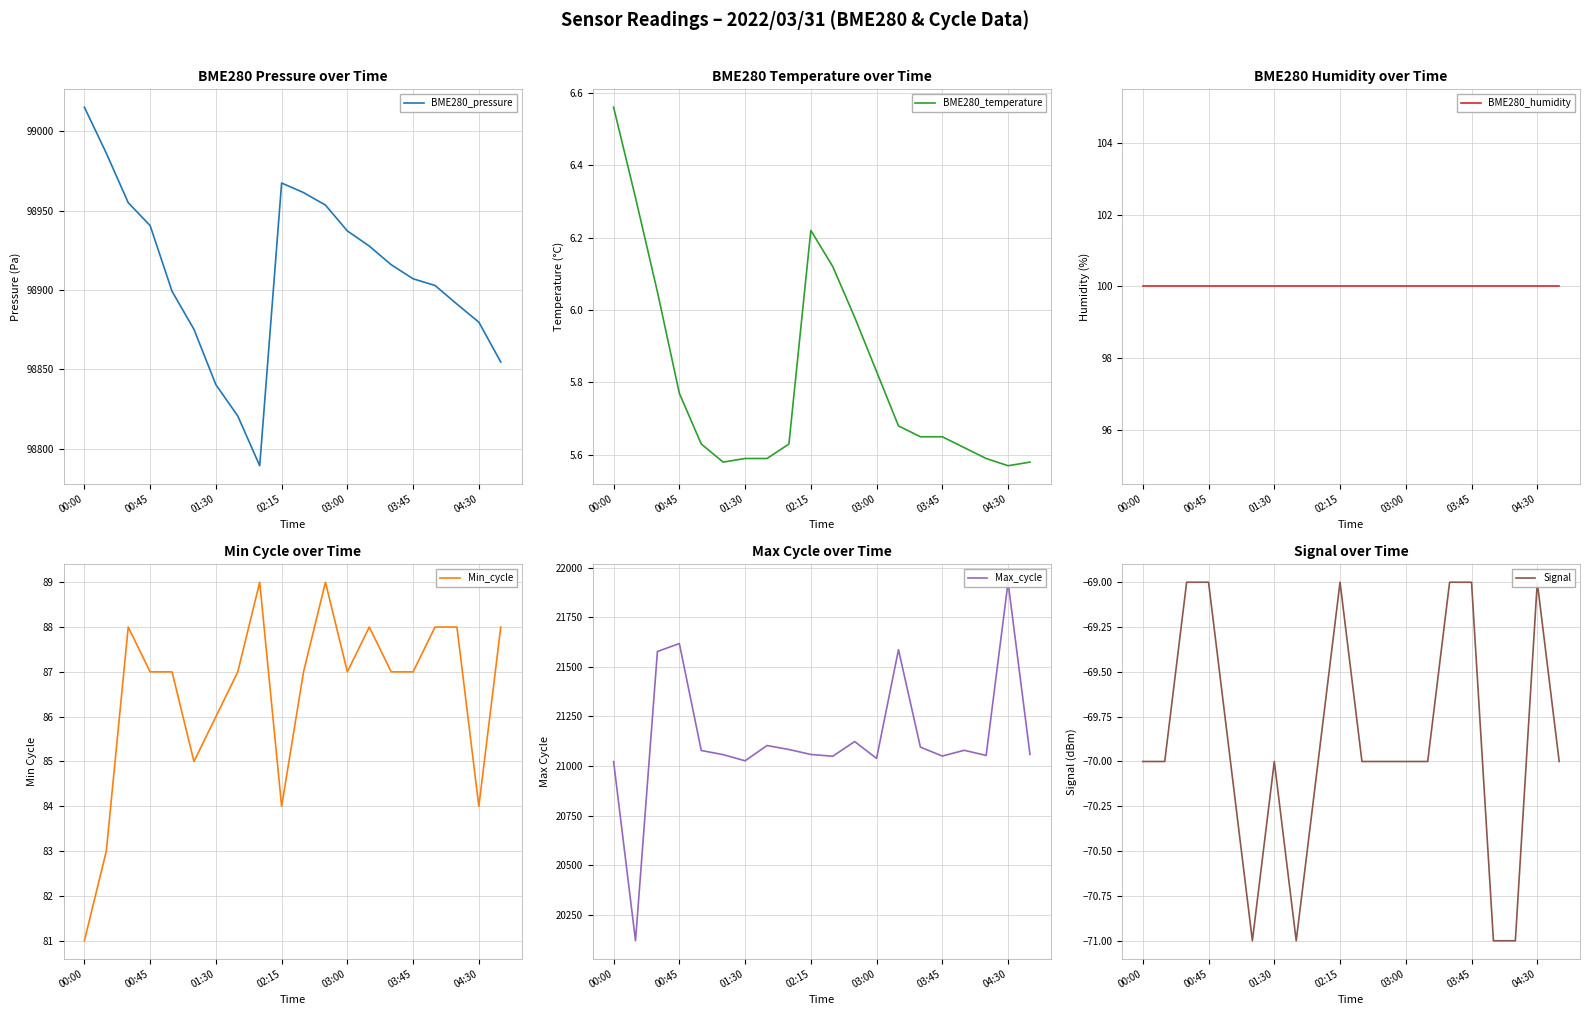

What position from the left is 10?

11